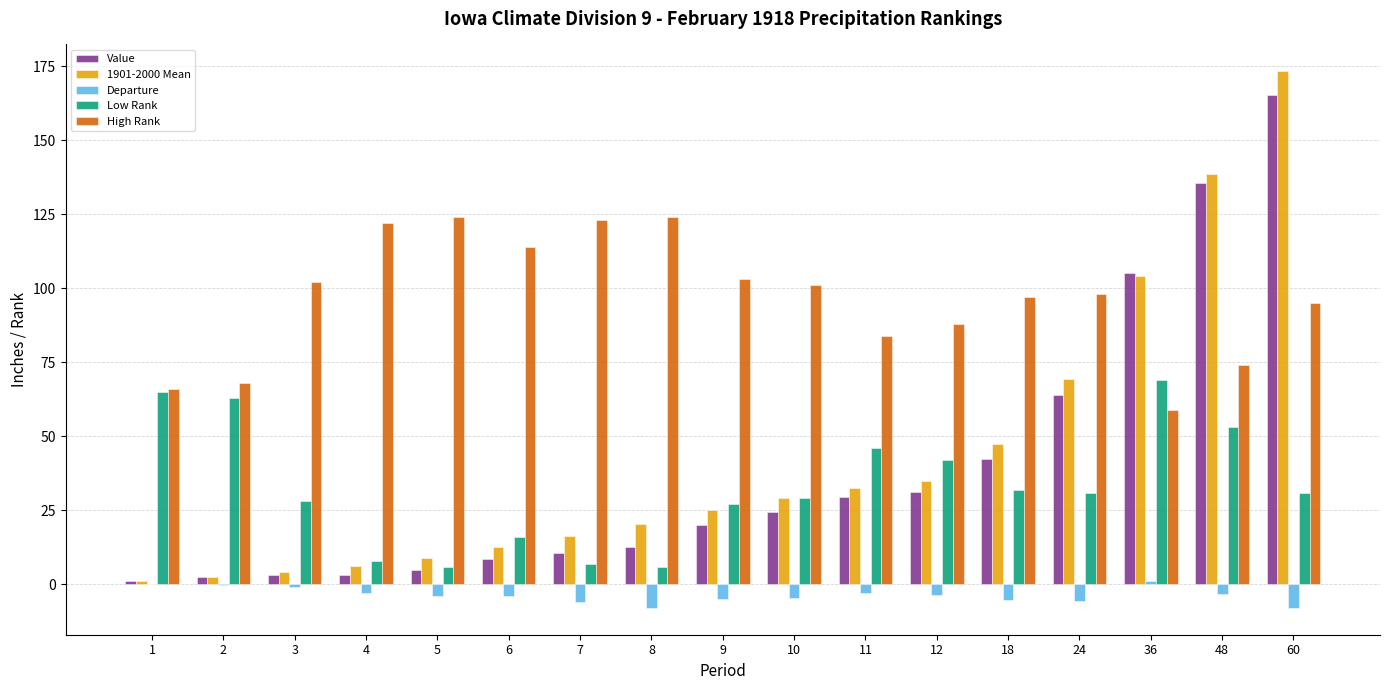

Between 10 and 36, which series saw the biggest shift?

Value